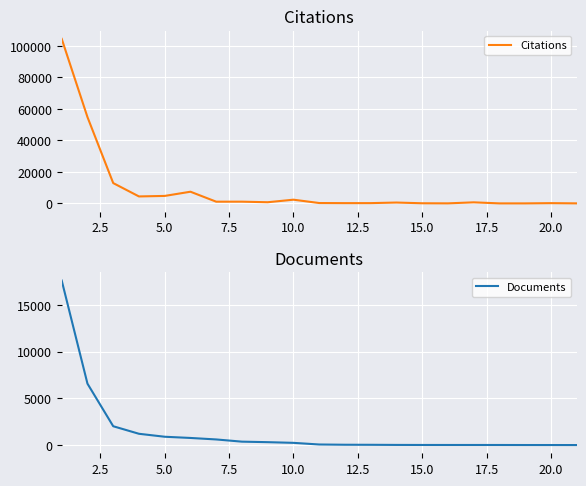

Which series has the largest total across all categories?

Citations